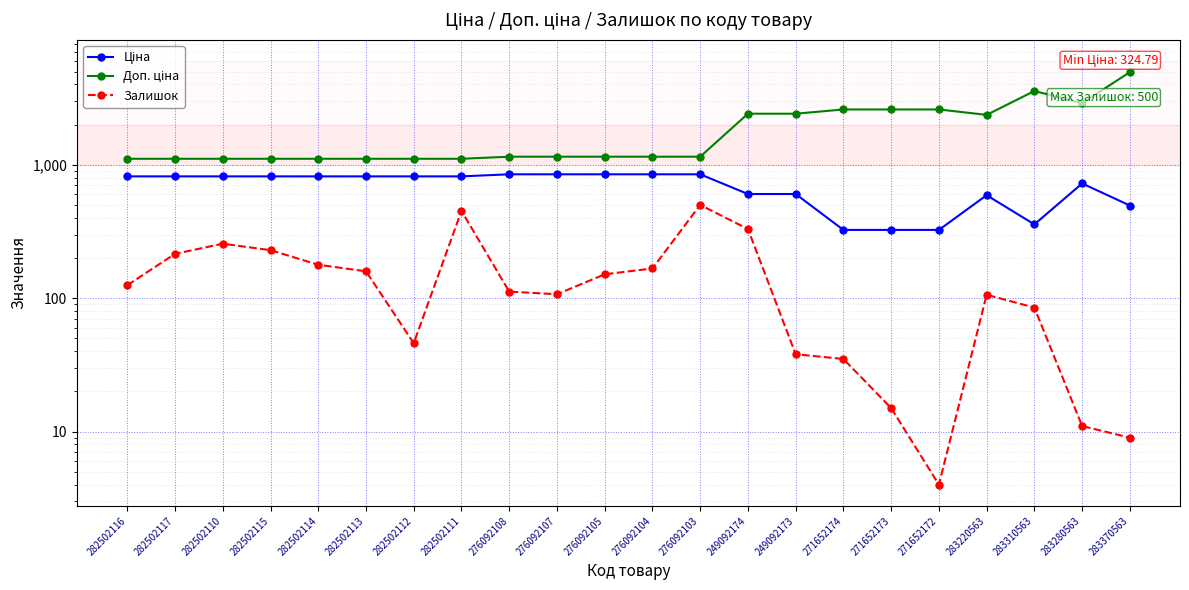

True or false: Ціна and Доп. ціна intersect in this chart.

False